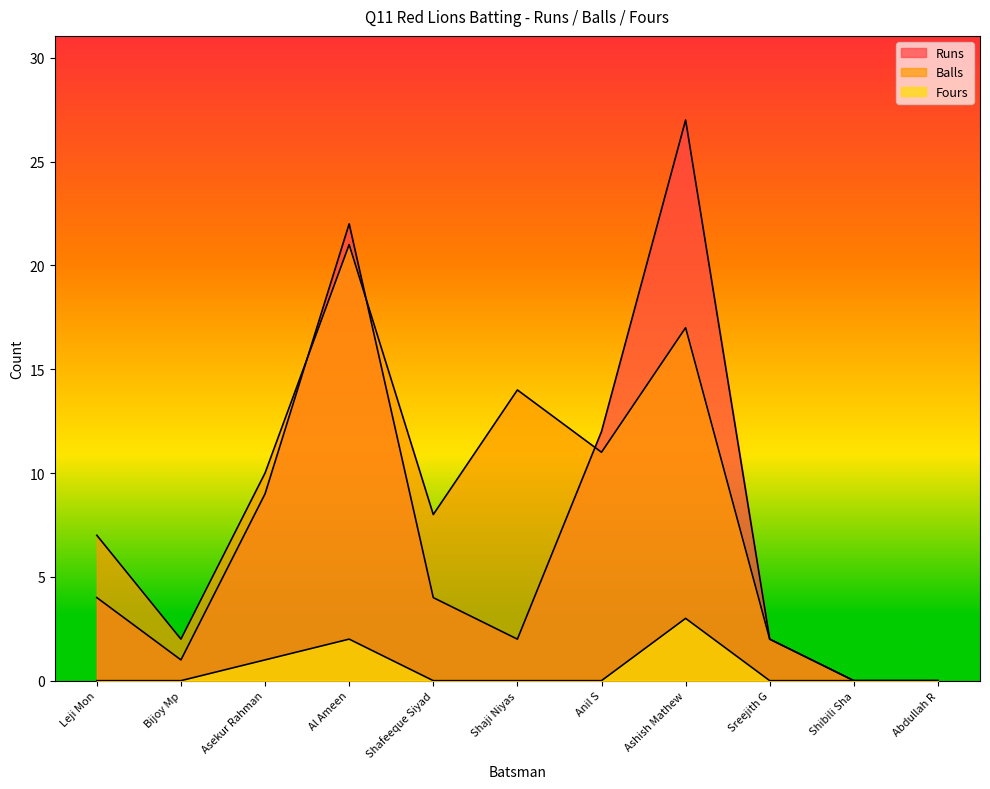

Between Ashish Mathew and Asekur Rahman, which is larger?

Ashish Mathew